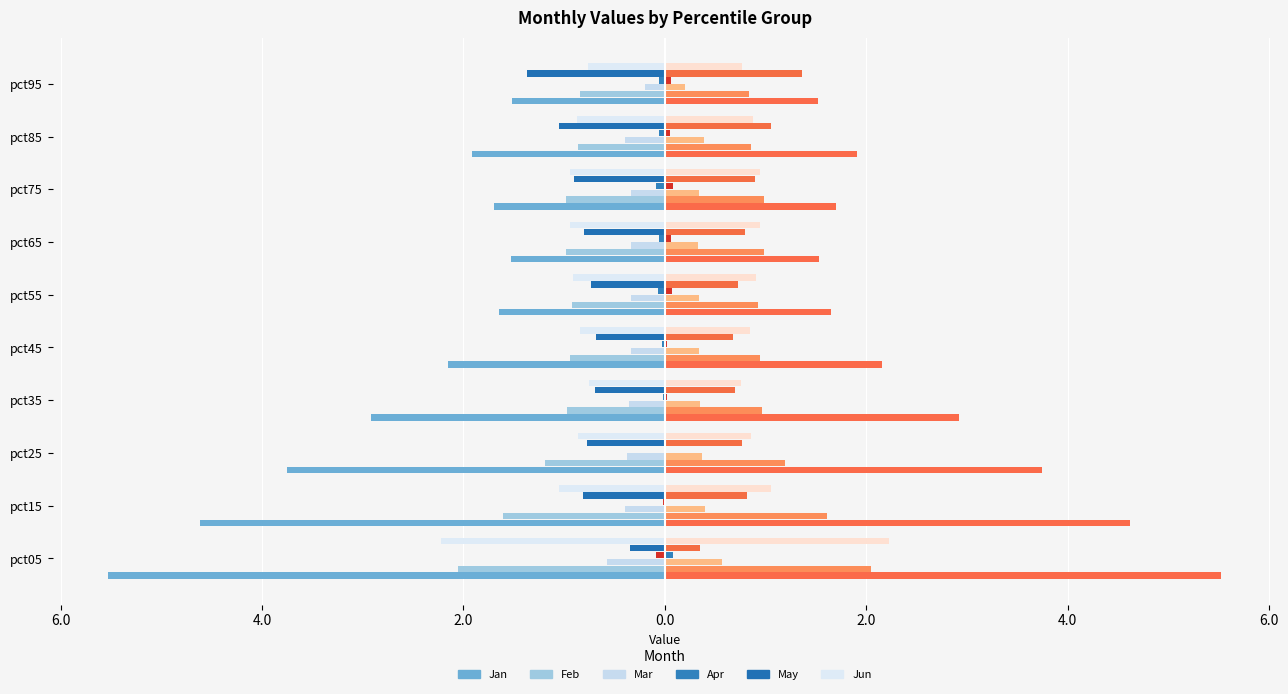

True or false: Mar has a value of -0.3 at pct65.

True